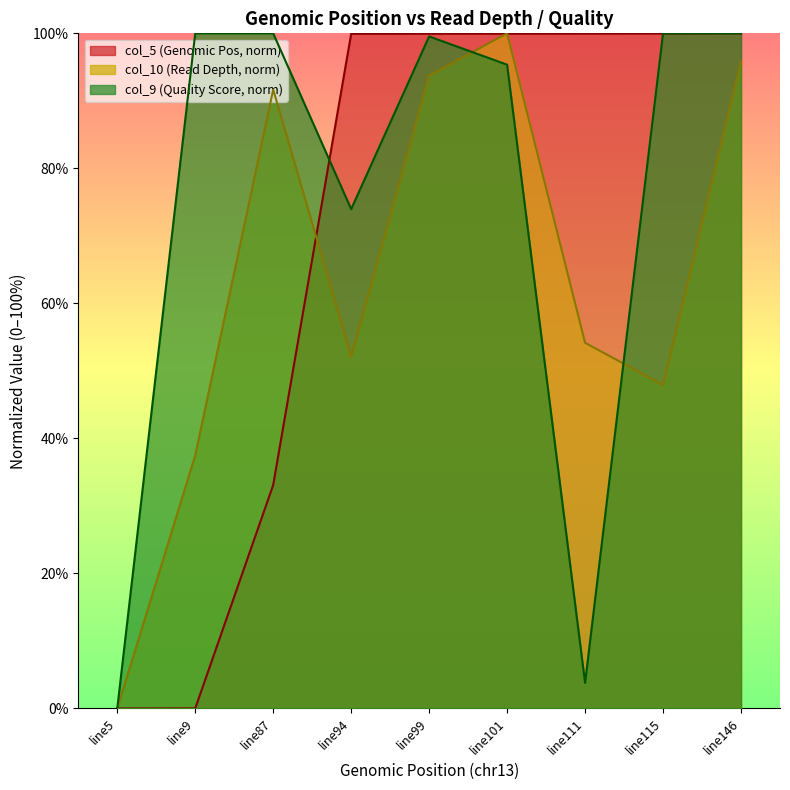

At which category is the sum across all series the highest?

line146